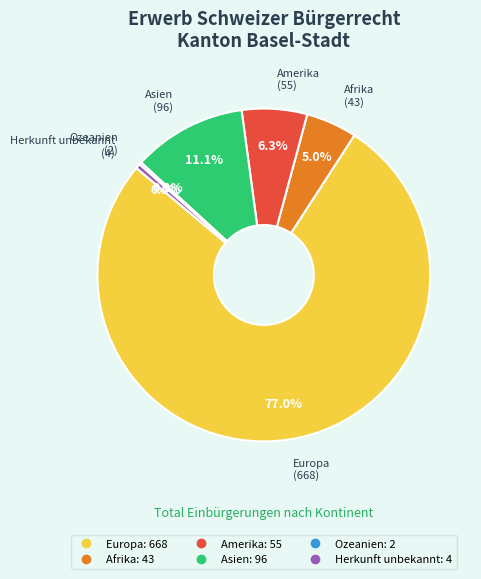

What is the ratio of the value at Asien to the value at Herkunft unbekannt?

24.0